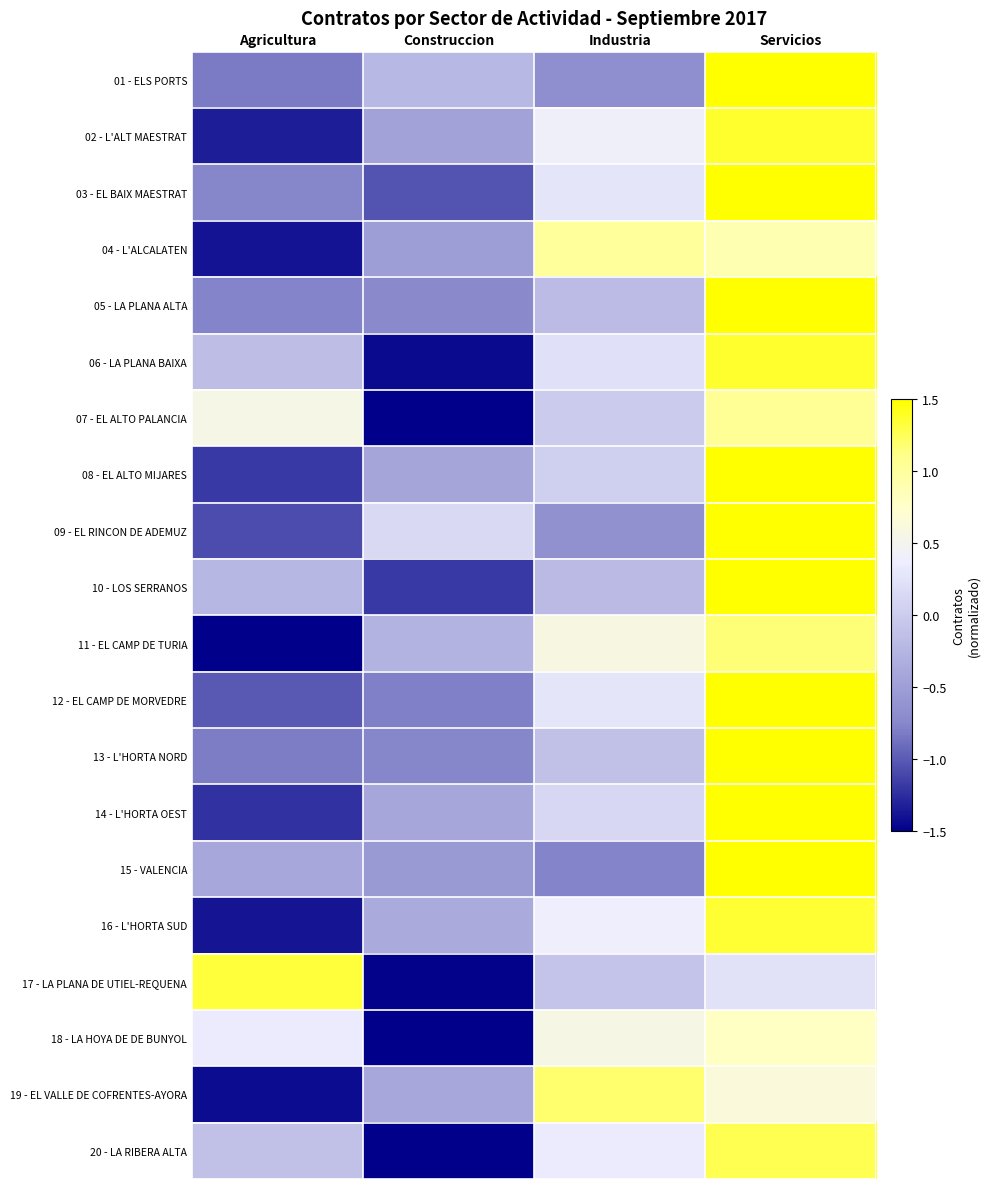

Which category has the lowest value across all series?

Construccion